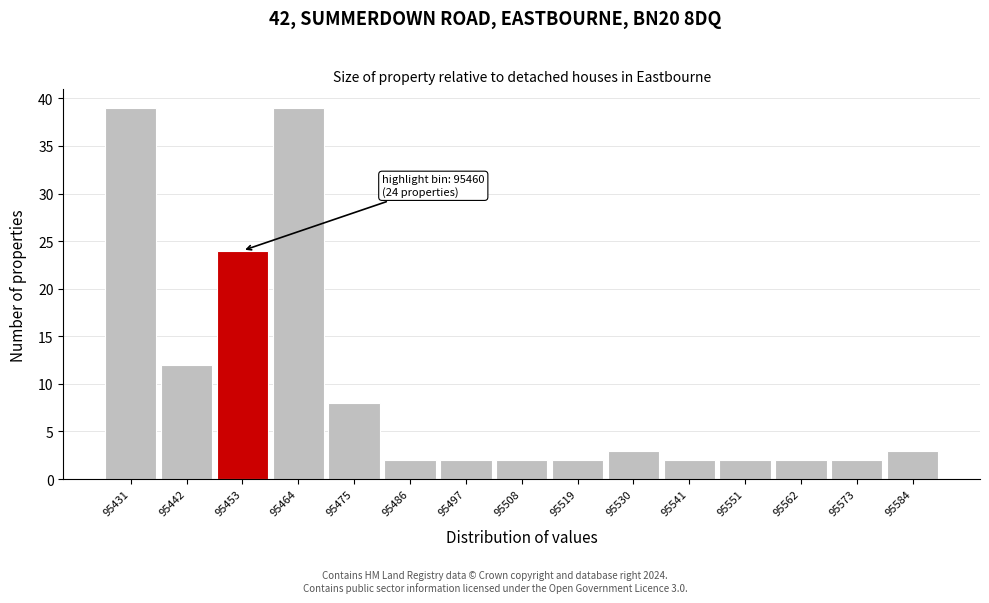

Reading left to right, transcribe all the data shown in this chart.

39	12	24	39	8	2	2	2	2	3	2	2	2	2	3